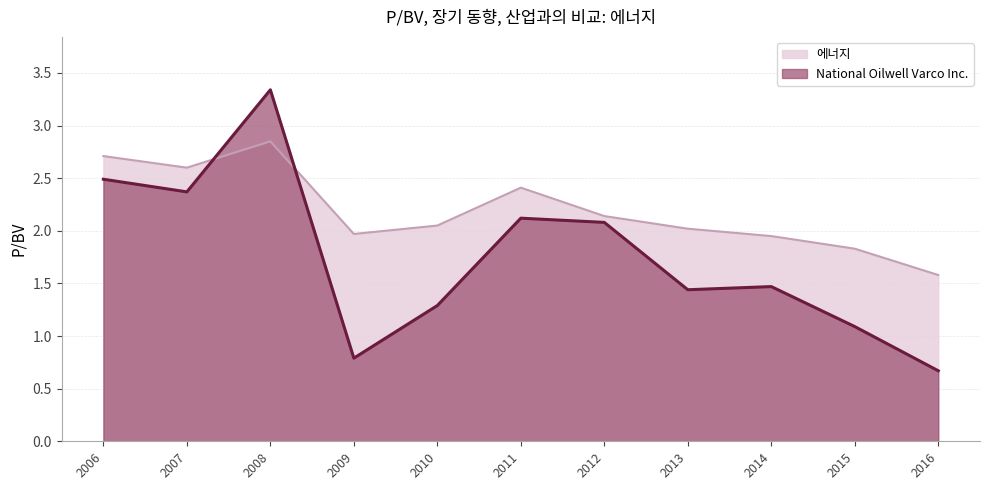

What is the difference between the maximum and minimum values in the National Oilwell Varco Inc. series?

2.7